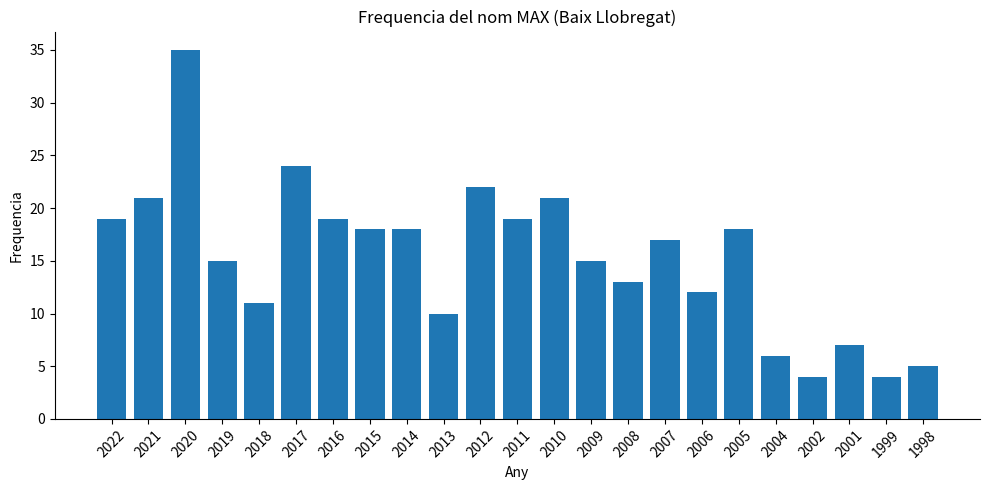

The value at 2002 is 4. True or false?

True